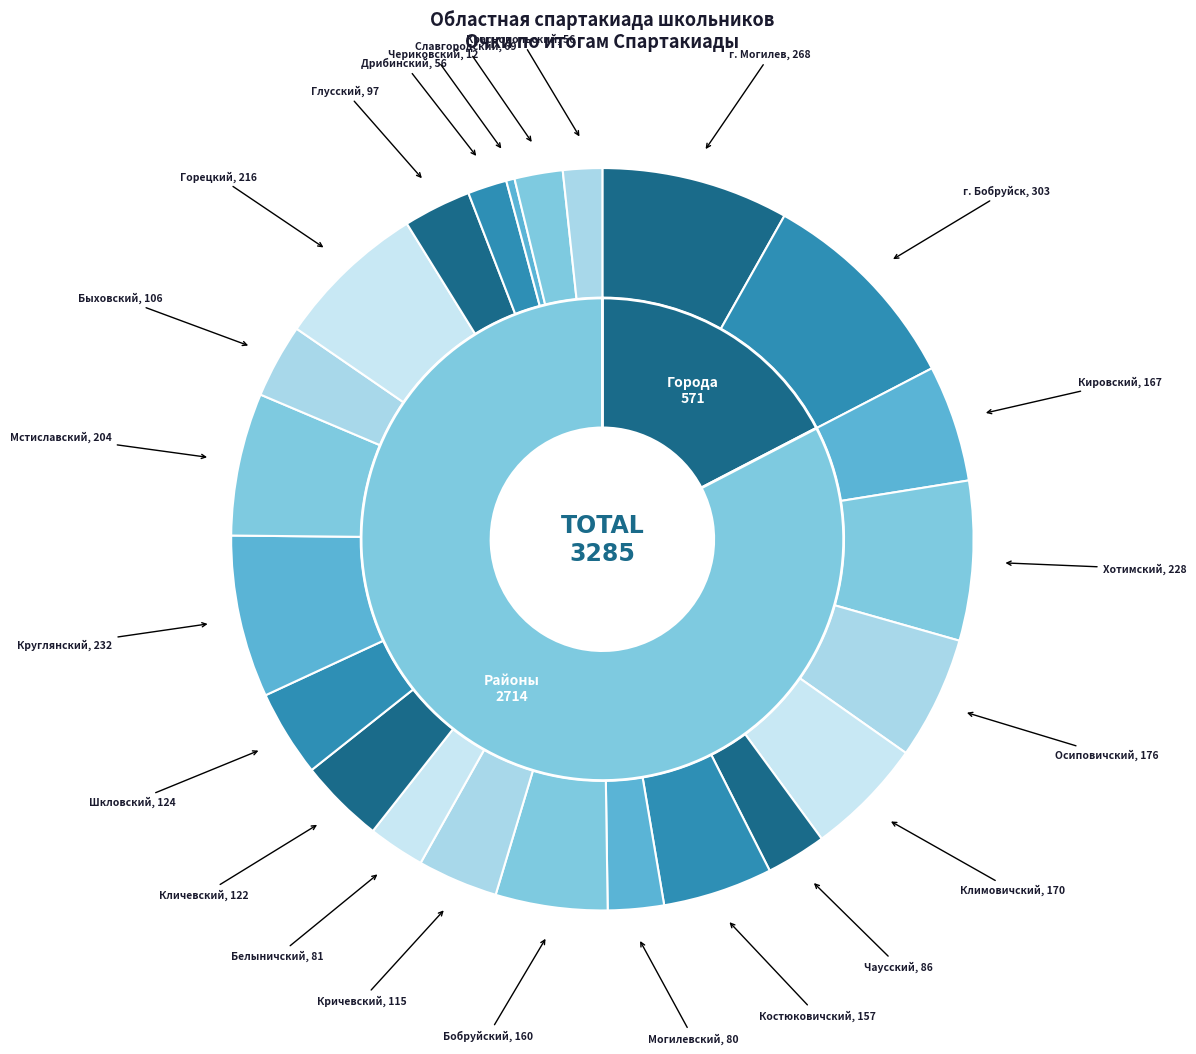

To the nearest percent, what portion does г. Бобруйск represent?

9%